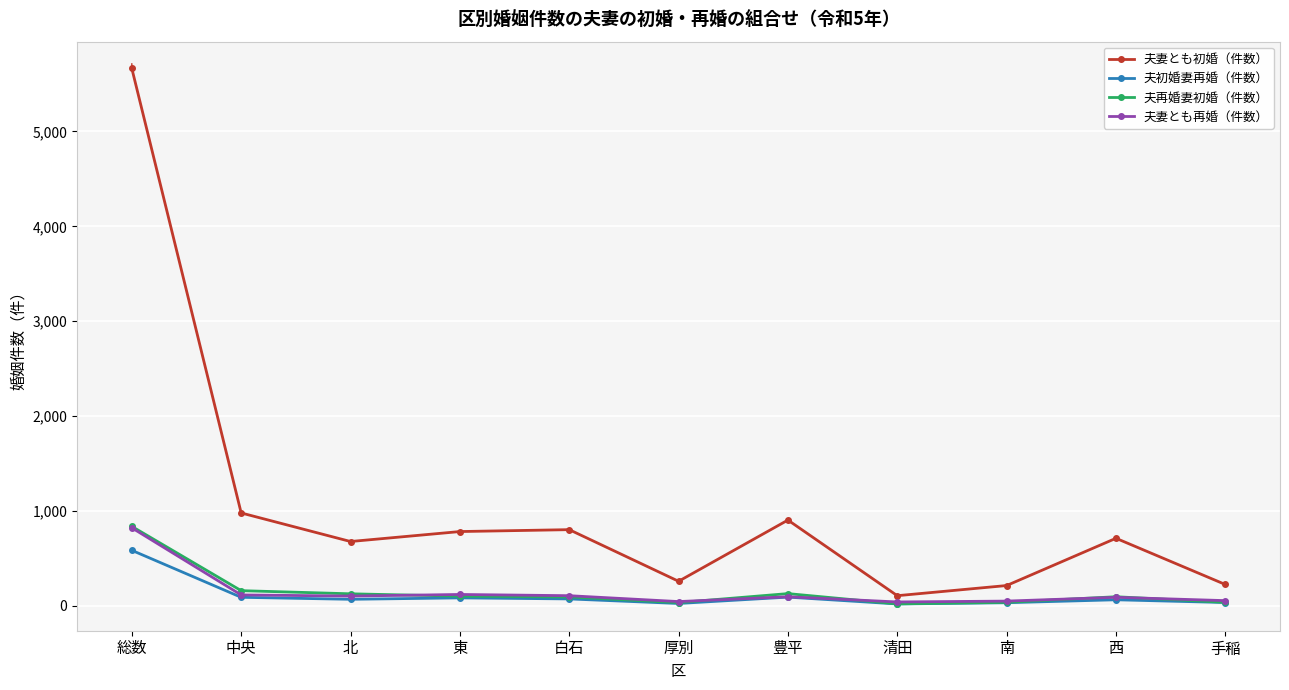

How many intersections are there between 夫再婚妻初婚（件数） and 夫妻とも再婚（件数）?

5